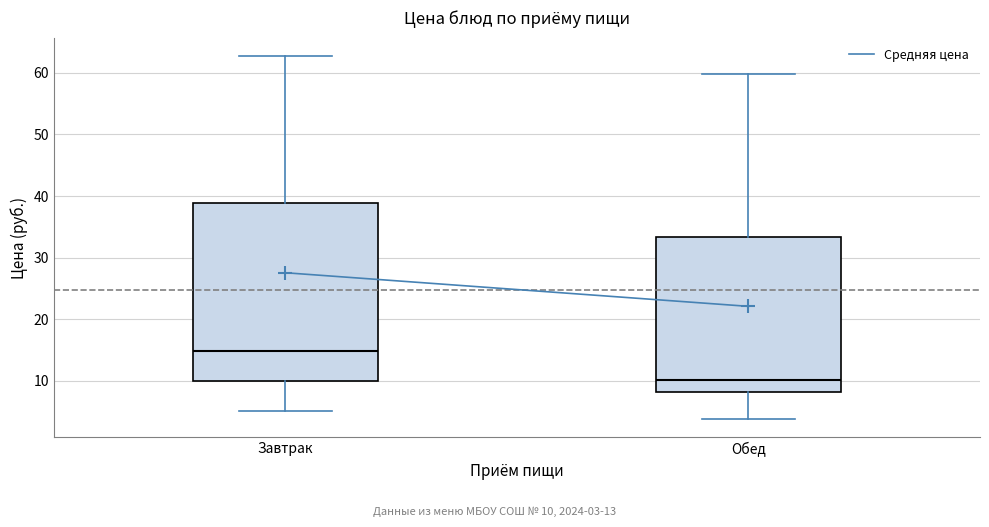

Which box's median line is the highest?

Завтрак